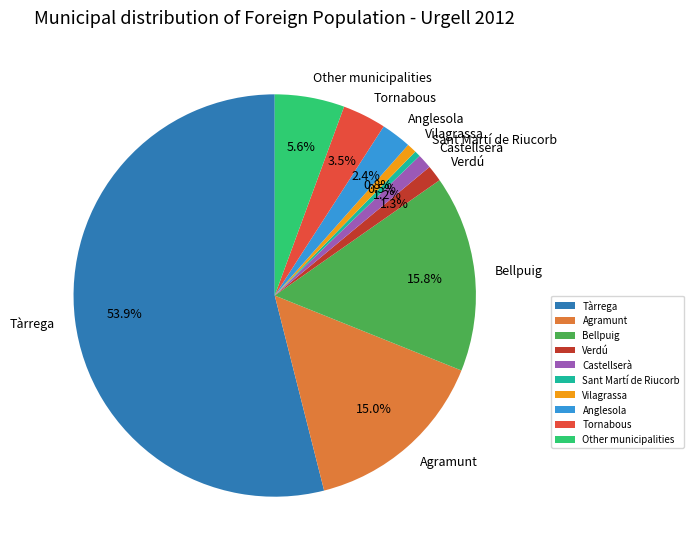

Which slice is the largest?

Tàrrega